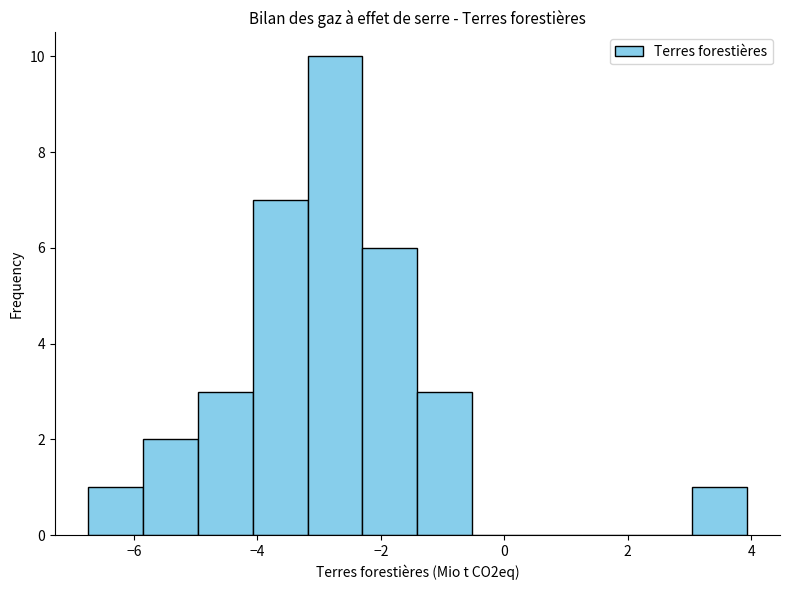

Reading left to right, list every bar in this chart as the range it spans on the x-axis followed by its height. Neither the bar edges nor the heights are printed on the chart, so give them approximately, as read against the axes.

-6.8 to -5.8: 1
-5.8 to -5.0: 2
-5.0 to -4.0: 3
-4.0 to -3.2: 7
-3.2 to -2.2: 10
-2.2 to -1.4: 6
-1.4 to -0.6: 3
-0.6 to 0.4: 0
0.4 to 1.2: 0
1.2 to 2.2: 0
2.2 to 3.0: 0
3.0 to 4.0: 1